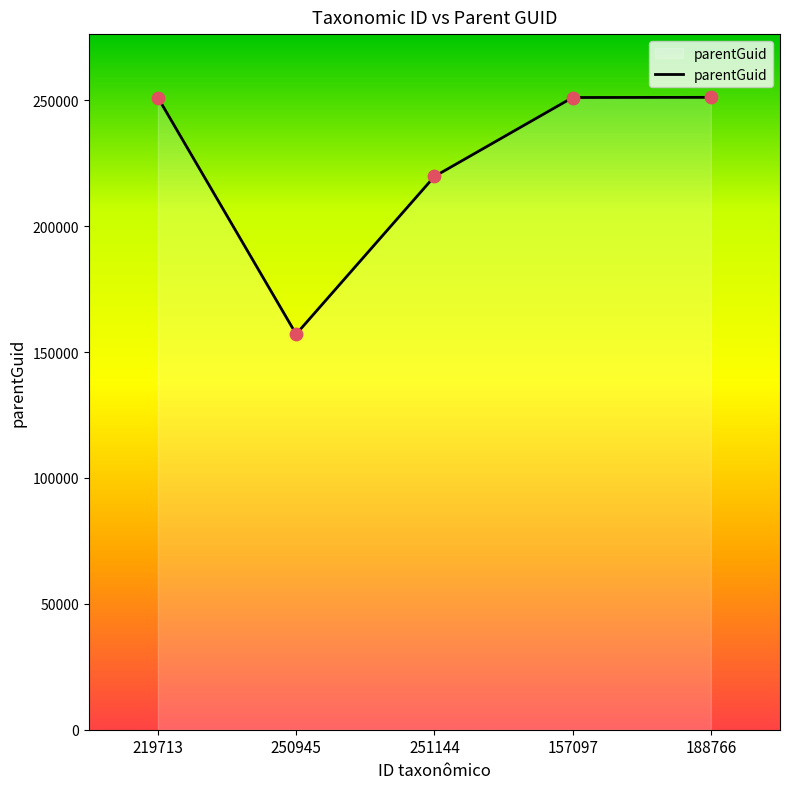

Approximately how many times larger is the value at 251144 compared to 157097?

0.9